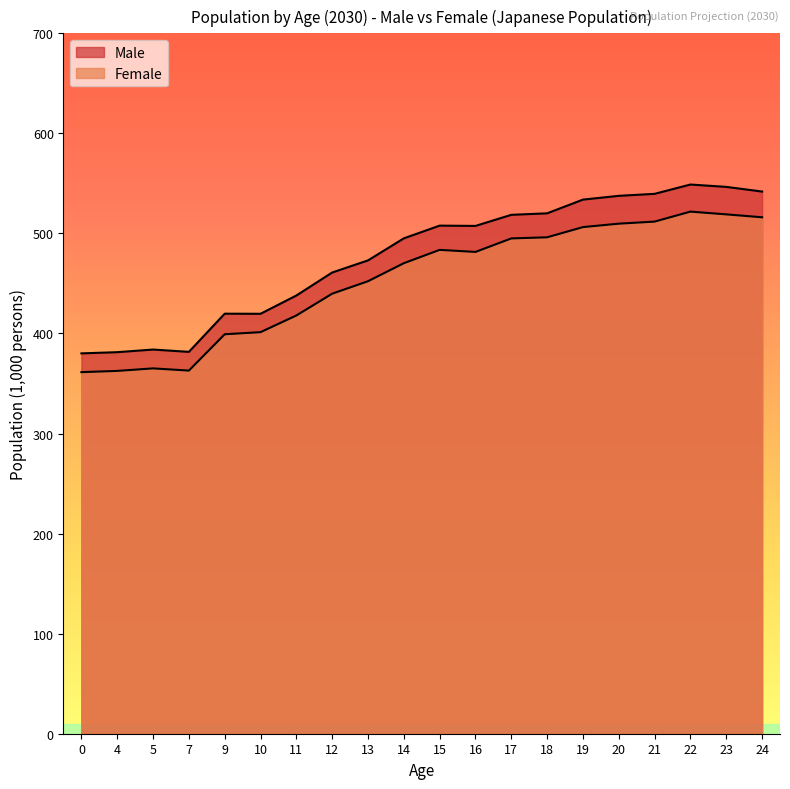

How many data points in Female are above 481?

10